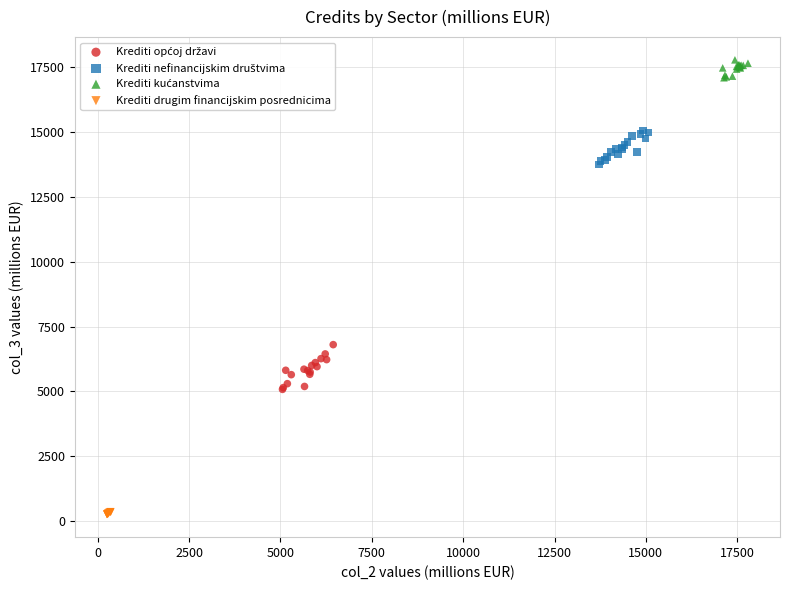

Which series reaches the minimum Y coordinate?

Krediti drugim financijskim posrednicima